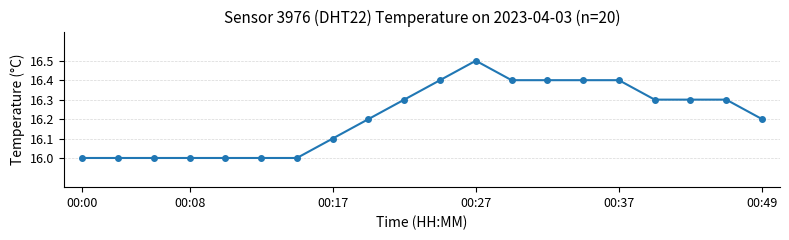

What is the value of the 17th point from the left?

16.3